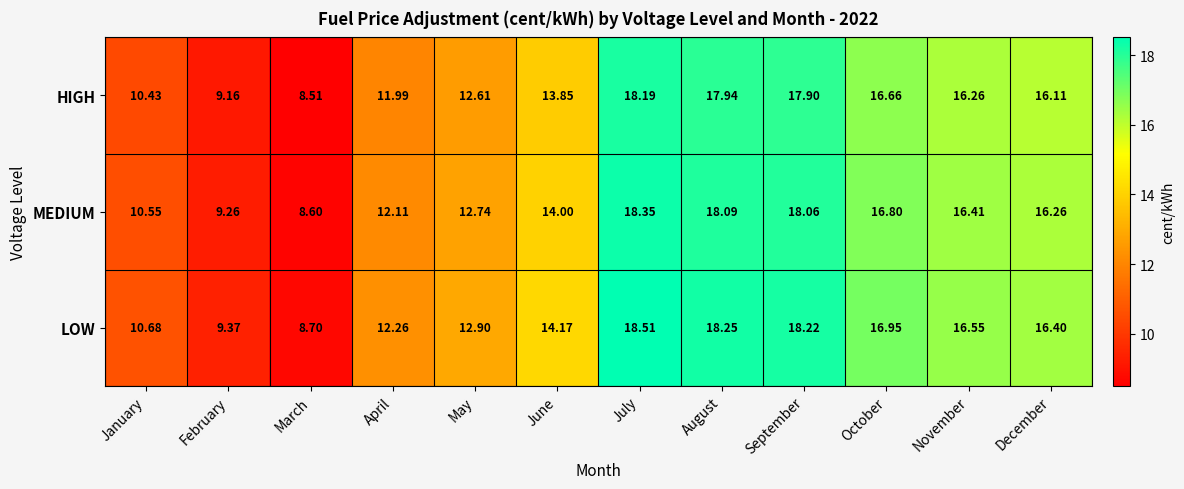

Is the value of LOW at November greater than the value of HIGH at November?

Yes